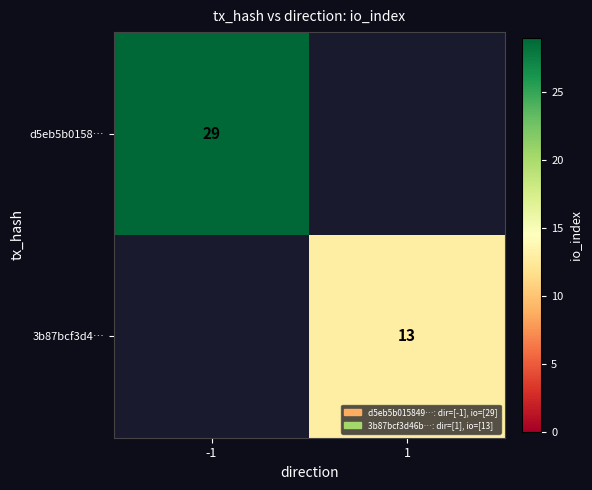

The d5eb5b0158… series shows 12 at -1. True or false?

False